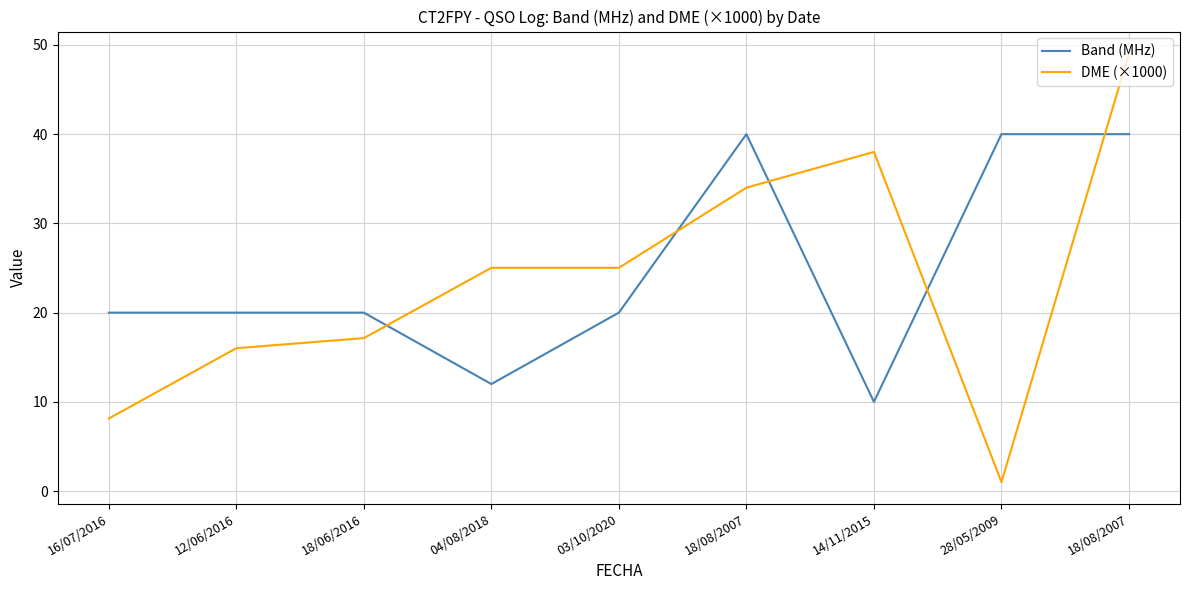

What are all the series names shown in the legend?

Band (MHz), DME (×1000)